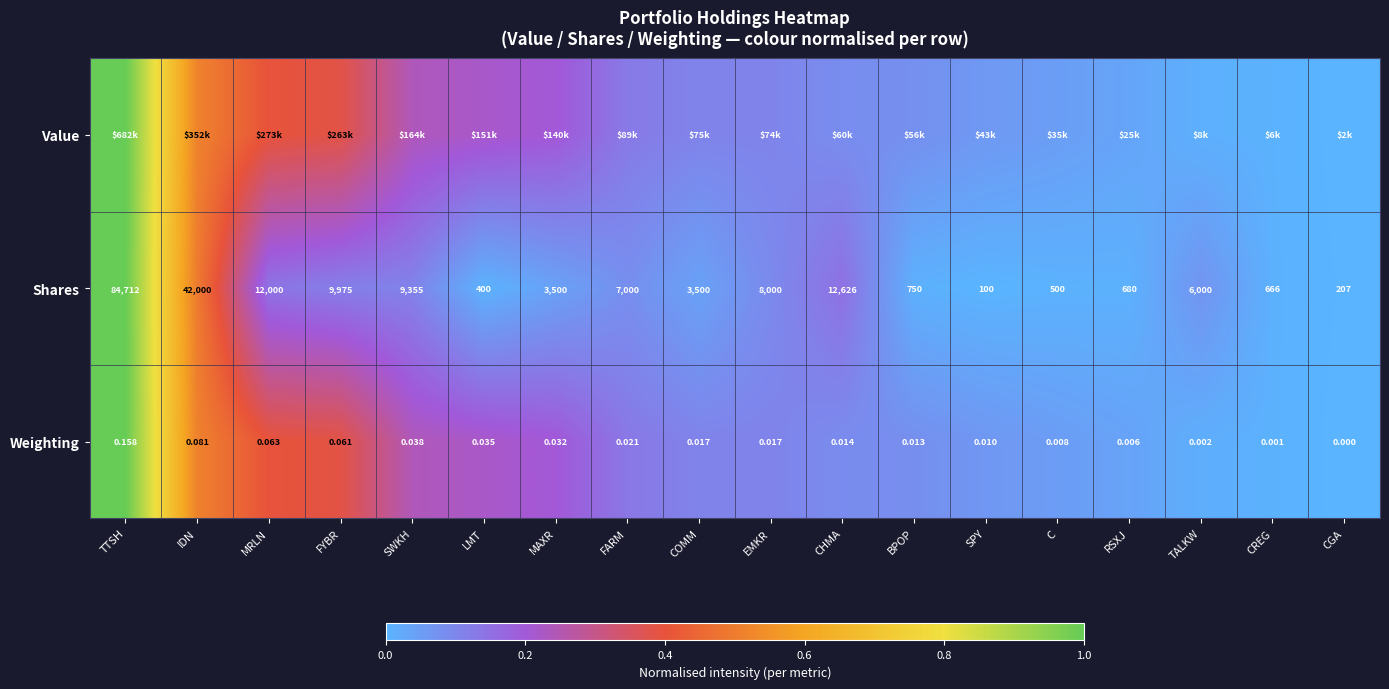

Is the value of Shares at CGA greater than the value of Weighting at TTSH?

Yes